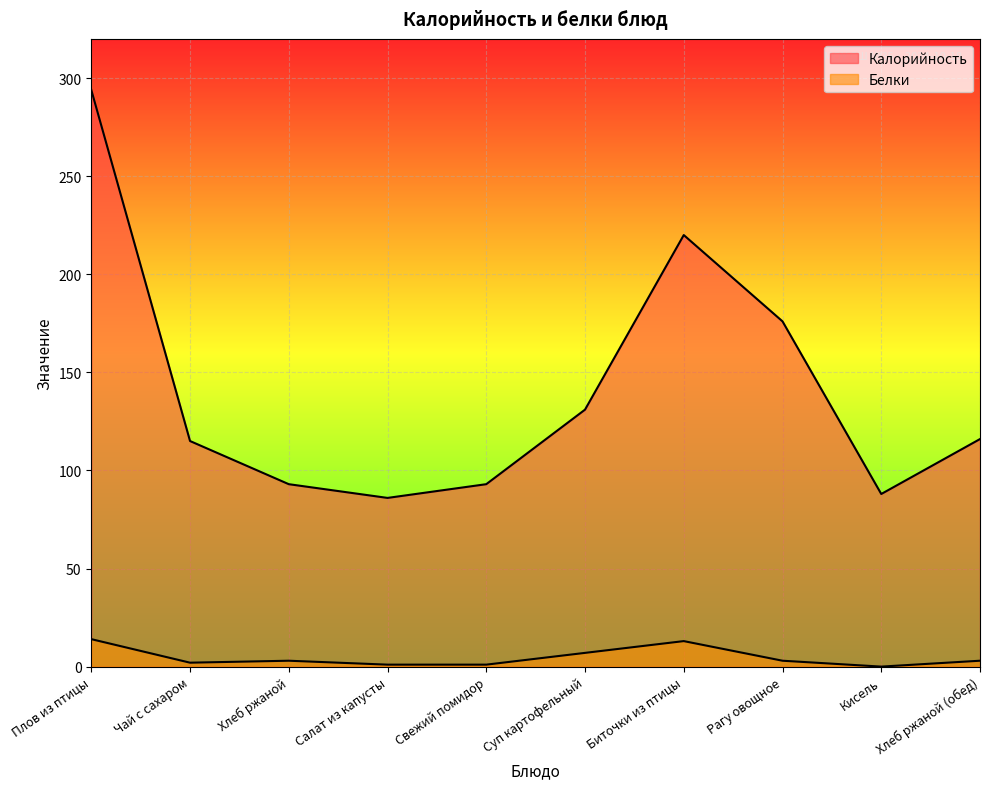

Does the chart display data point markers on the line(s)?

No